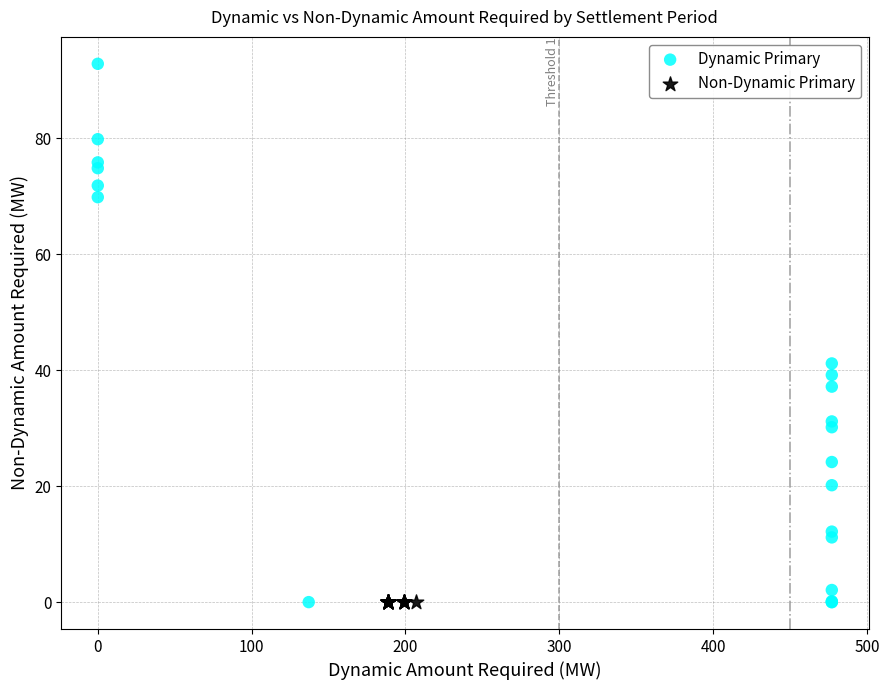

Which series contains the highest Y value?

Dynamic Primary